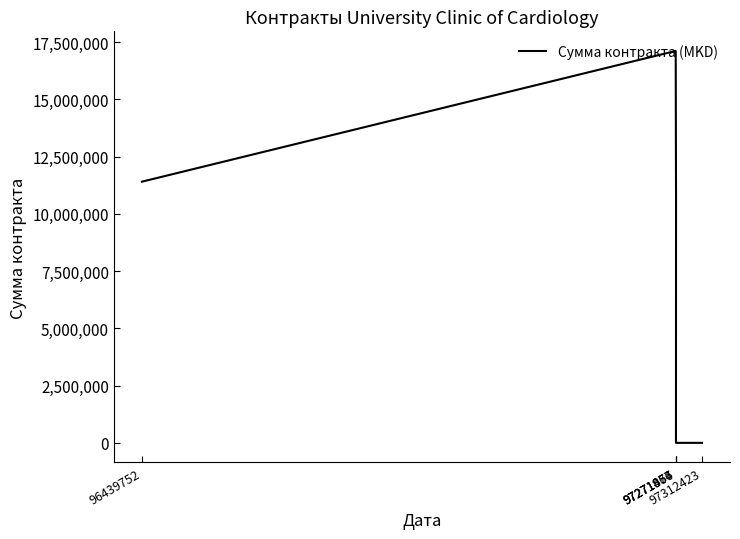

What is the sum of all values?

39316850